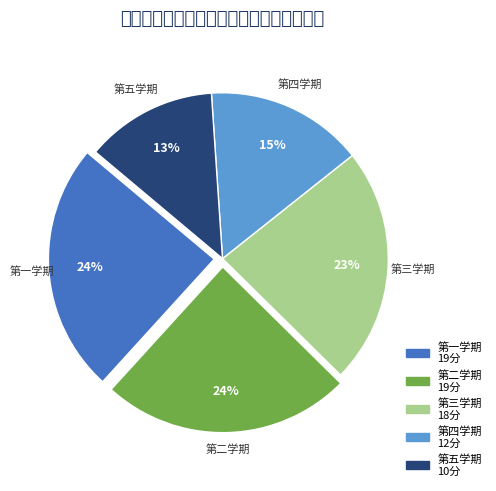

What percentage do 第四学期 and 第三学期 together represent?

38.5%